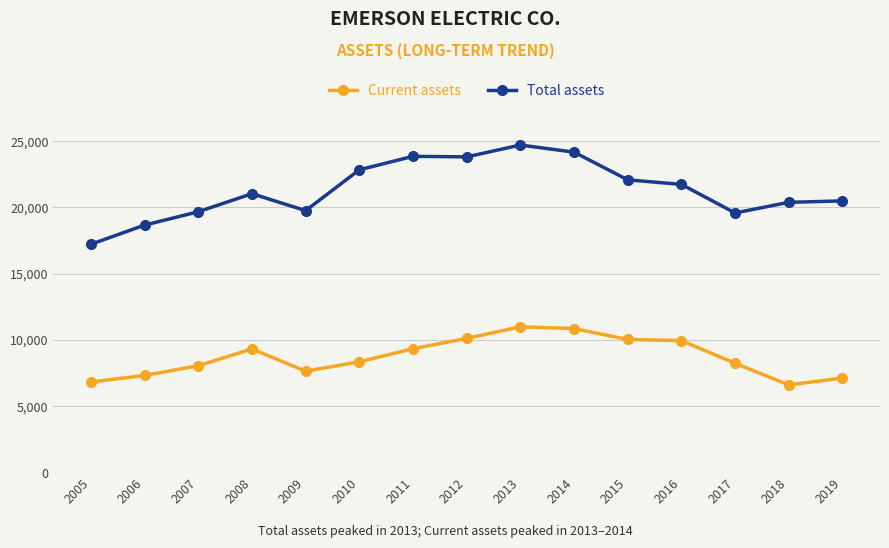

What is the spread (max minus min) of values at 2016?

11783